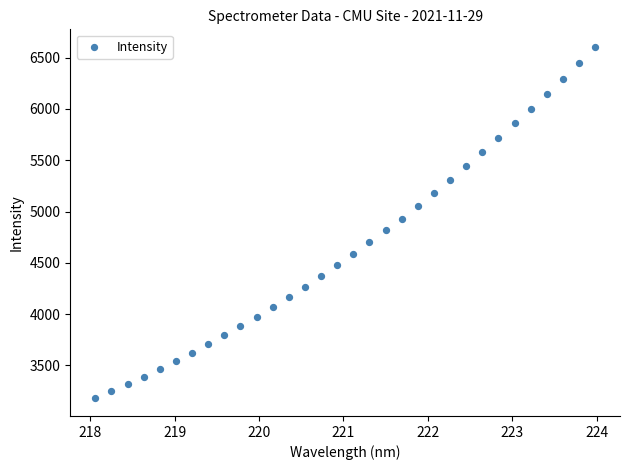

What is the range of Y values (max minus min)?

3425.6